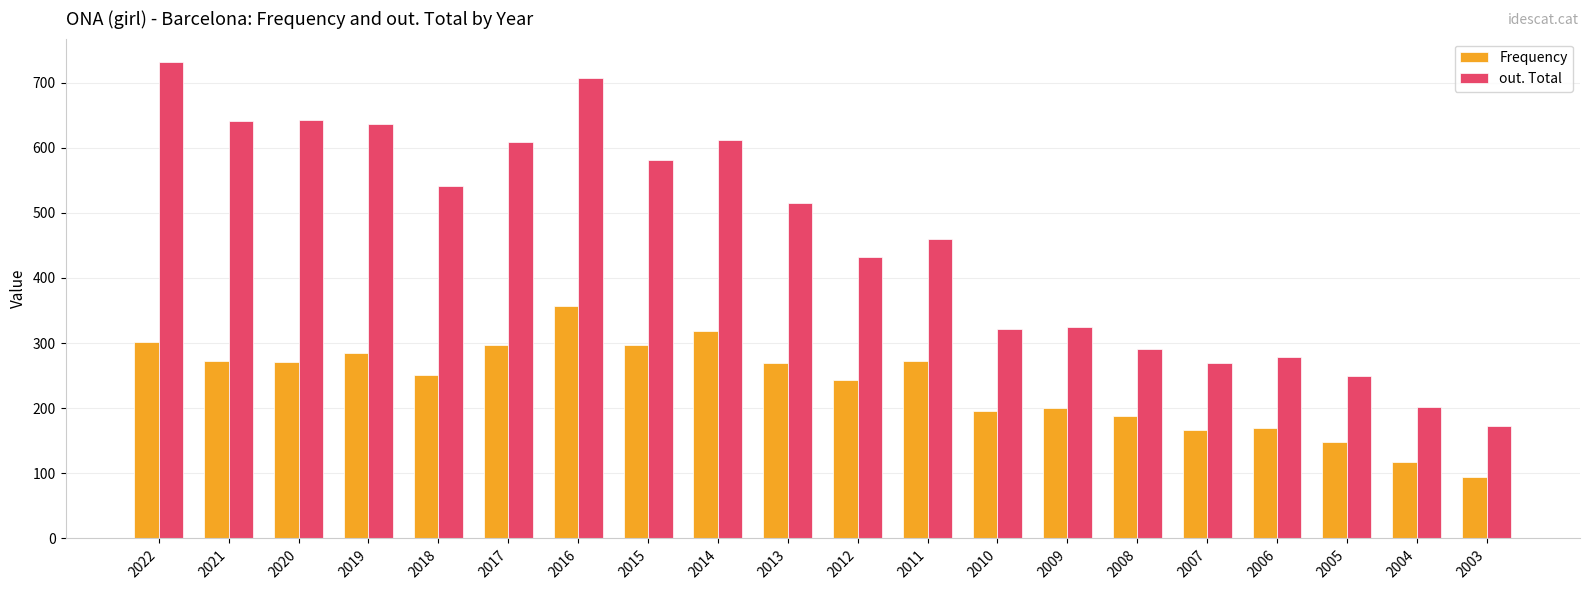

What are all the series names shown in the legend?

Frequency, out. Total